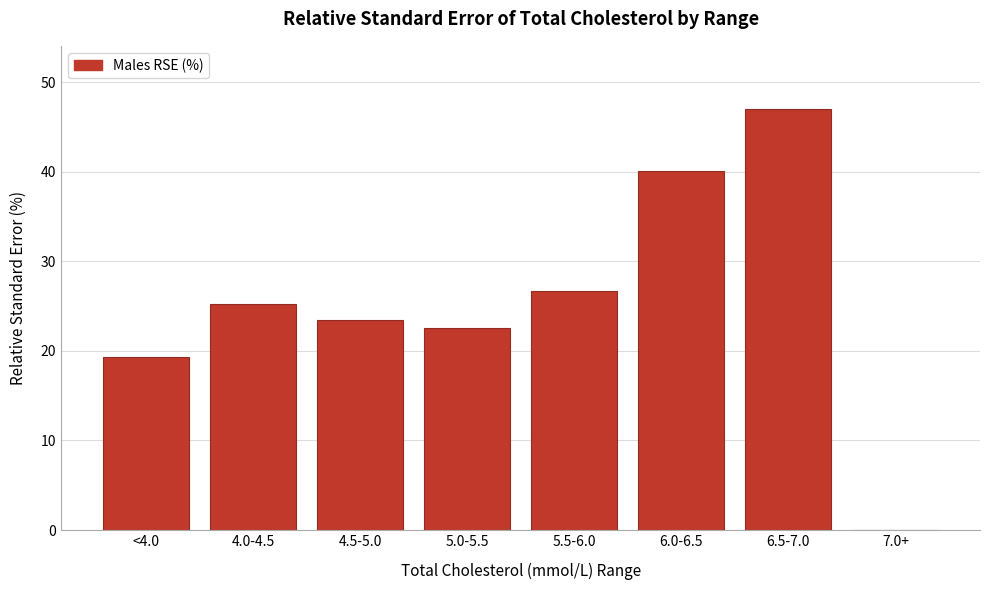

Reading right to left, list all the values displayed in this chart.

7.0+=0.0	6.5-7.0=47.0	6.0-6.5=40.1	5.5-6.0=26.7	5.0-5.5=22.6	4.5-5.0=23.4	4.0-4.5=25.2	<4.0=19.3